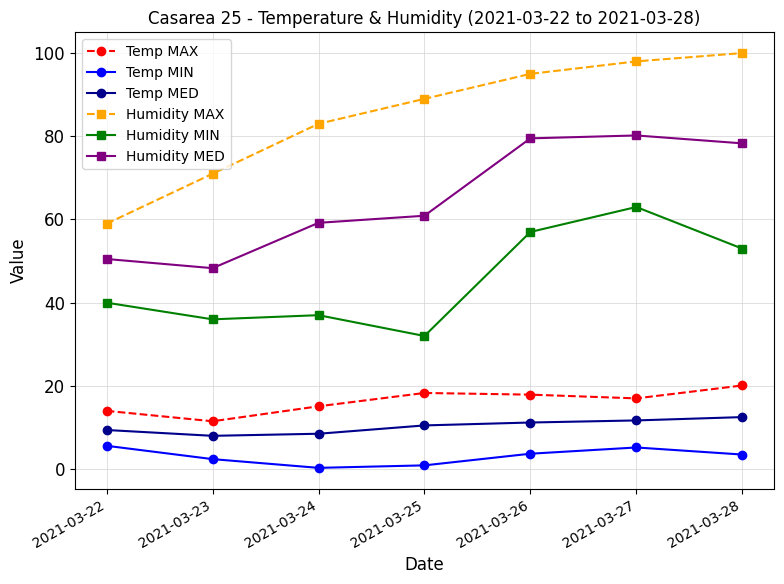

What is the lowest value of the Temp MED series?

8.0